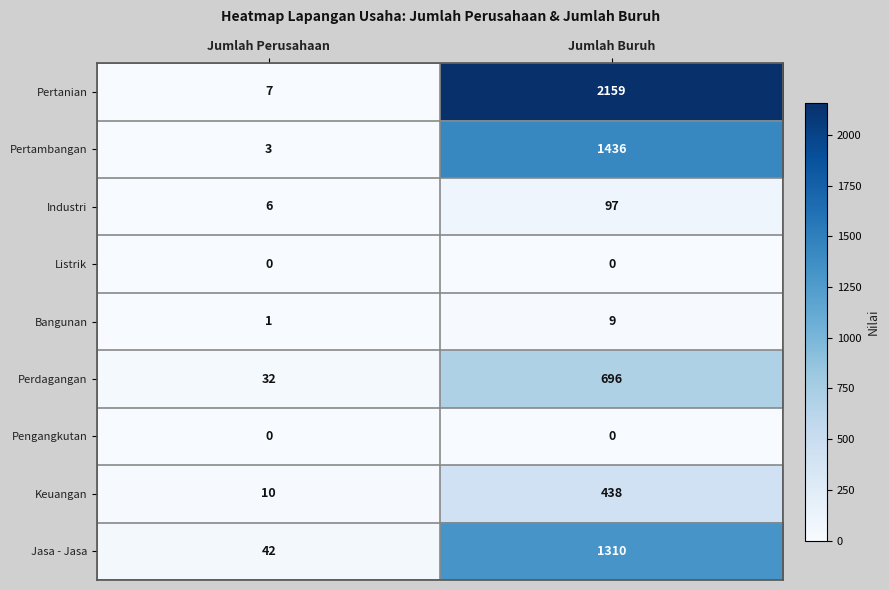

Is it true that Listrik equals 0 at Jumlah Perusahaan?

True